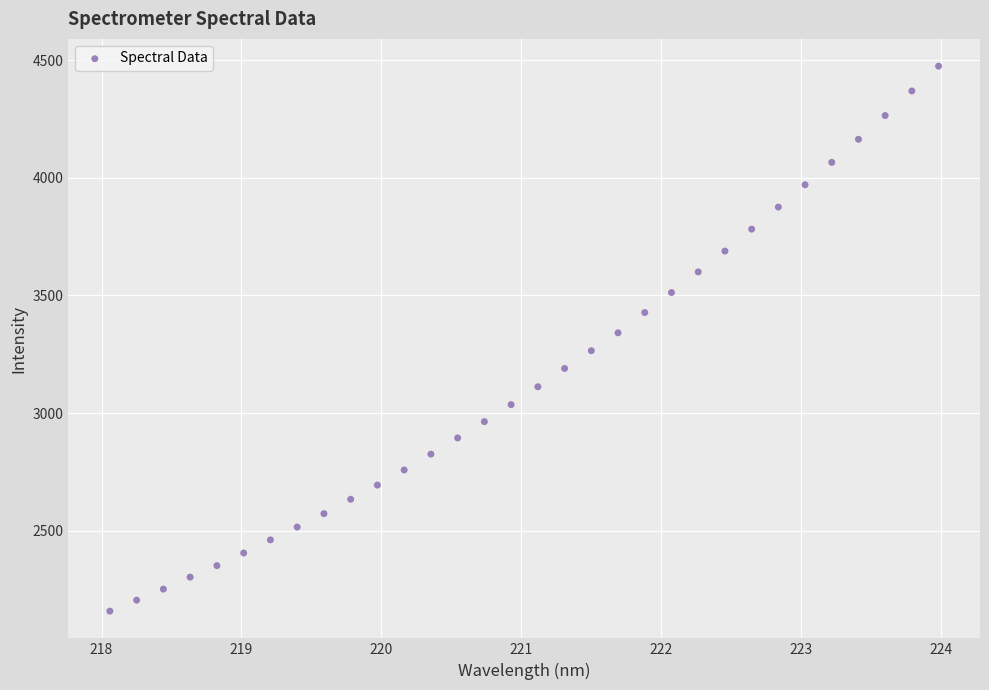

What is the range of X values (max minus min)?

5.9